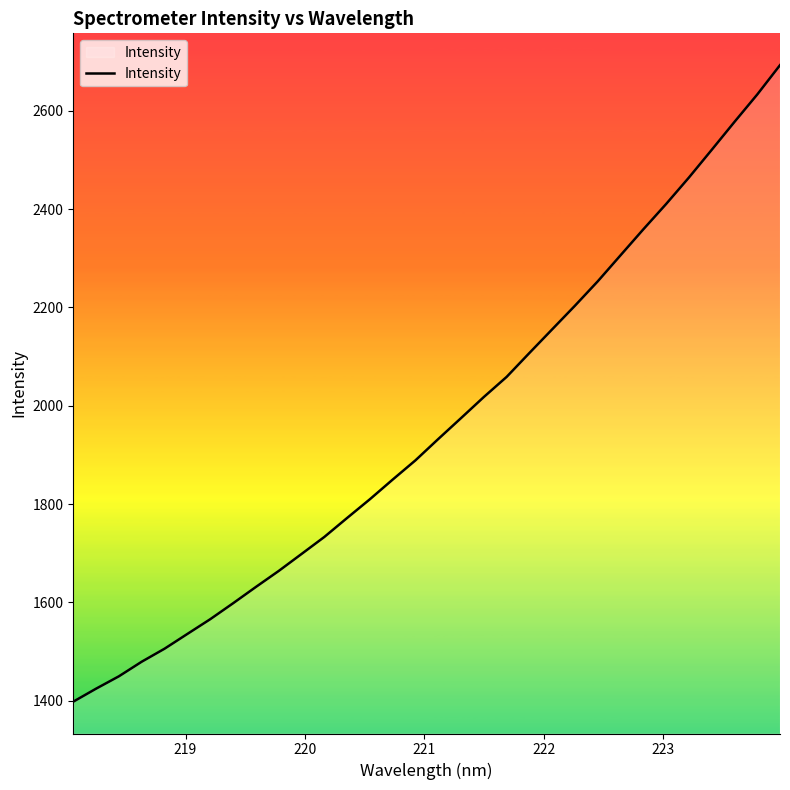

What is the greatest value displayed?

2692.6